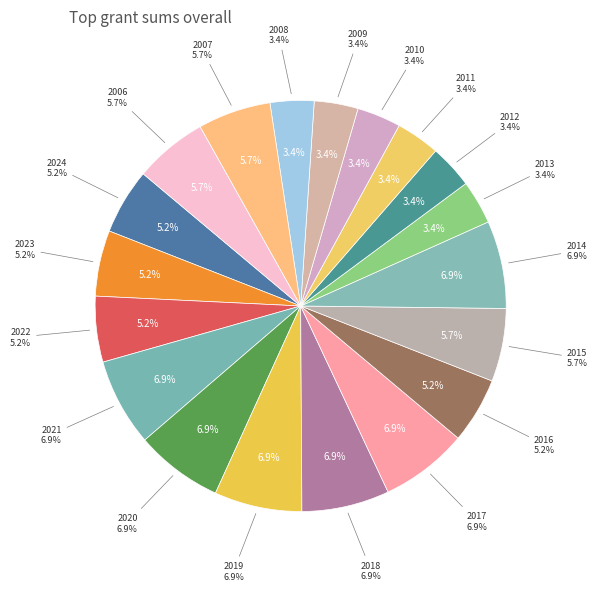

Which category has the smallest portion of the pie?

2013